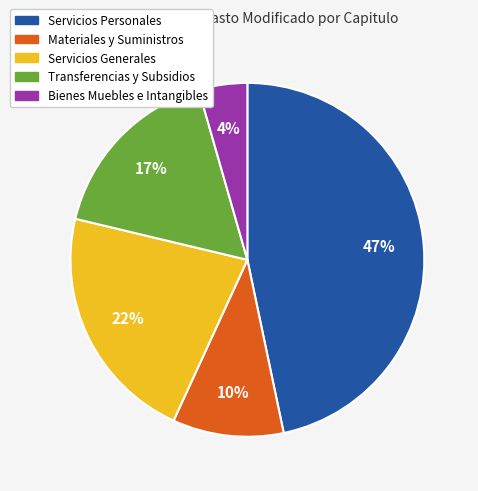

Which slice is the smallest?

Bienes Muebles e Intangibles